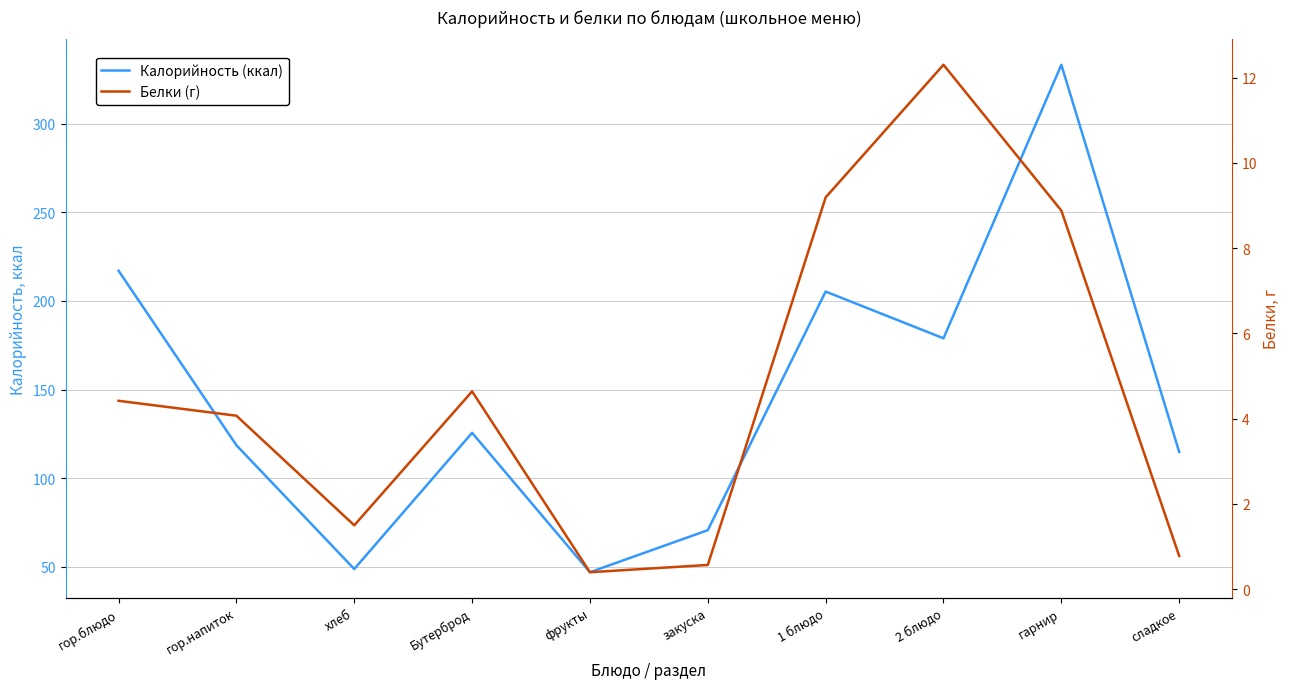

Reading right to left, transcribe all the data shown in this chart.

Калорийность (ккал): сладкое=114.8	гарнир=333.1	2 блюдо=178.9	1 блюдо=205.2	закуска=70.7	фрукты=47.0	Бутерброд=125.6	хлеб=48.8	гор.напиток=118.6	гор.блюдо=217.0
Белки (г): сладкое=0.8	гарнир=8.9	2 блюдо=12.3	1 блюдо=9.2	закуска=0.6	фрукты=0.4	Бутерброд=4.6	хлеб=1.5	гор.напиток=4.1	гор.блюдо=4.4